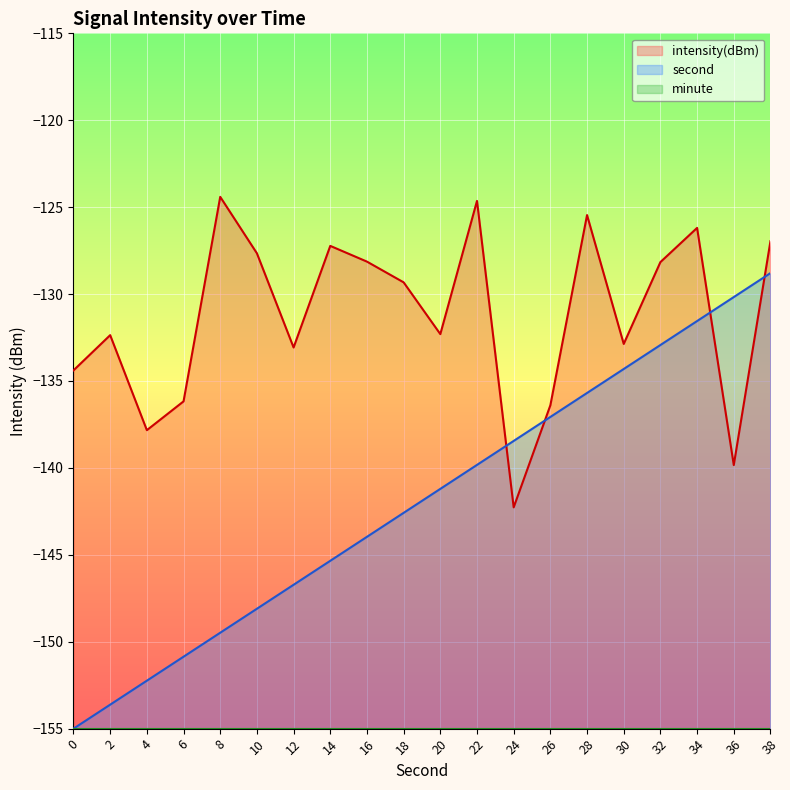

Is the value of second at 16 greater than the value of intensity(dBm) at 32?

No